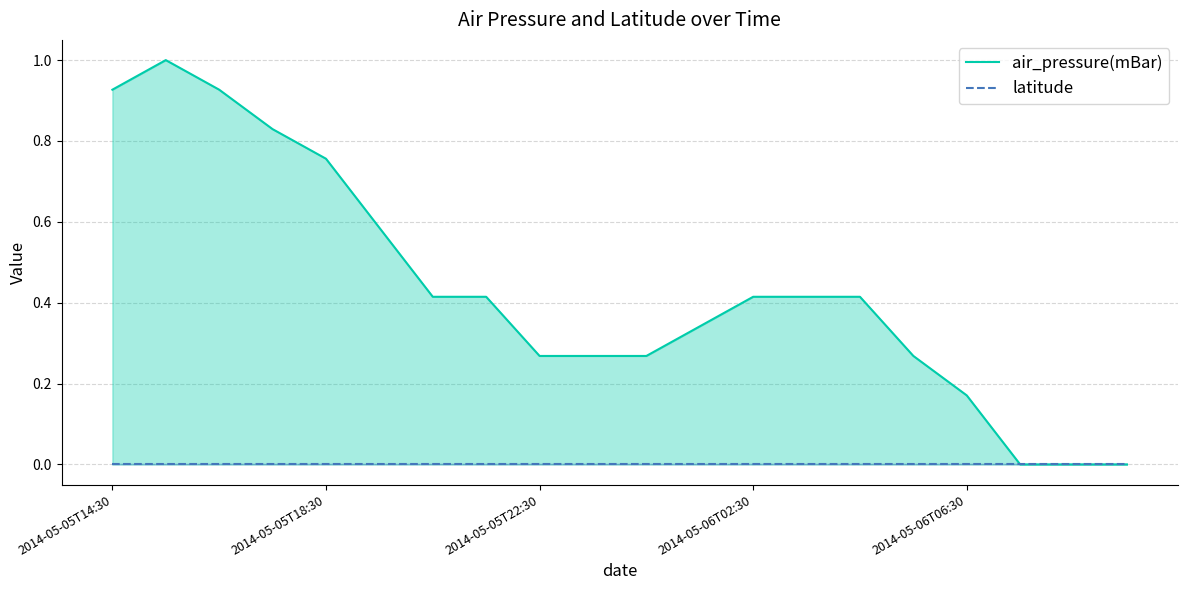

At which category does the data reach its first local peak?

2014-05-05T15:30